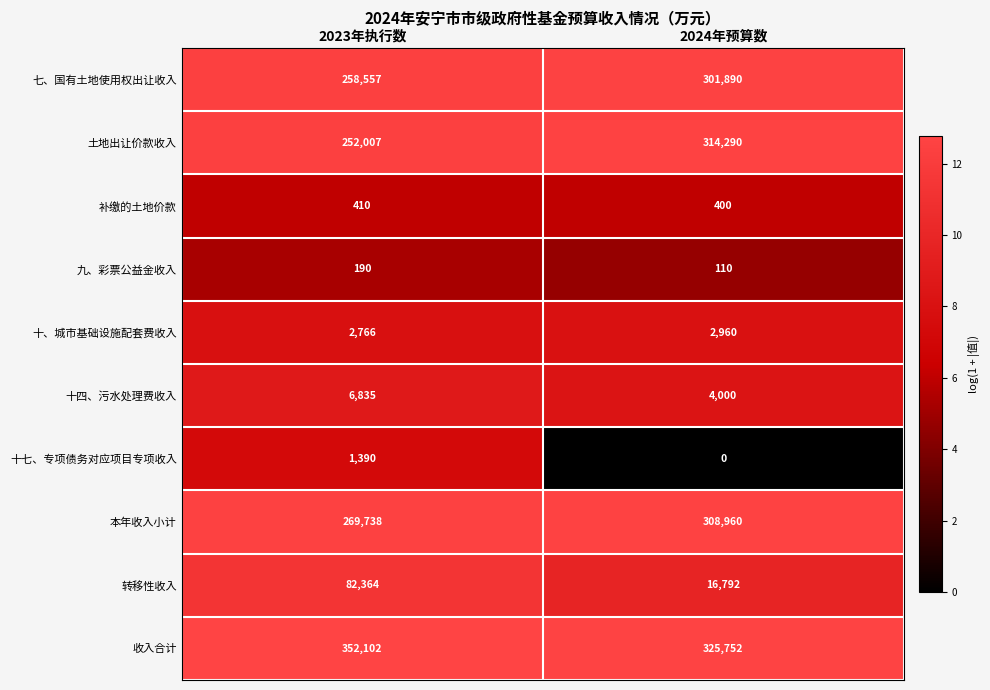

Rank the categories by 本年收入小计 value from lowest to highest.

2023年执行数, 2024年预算数